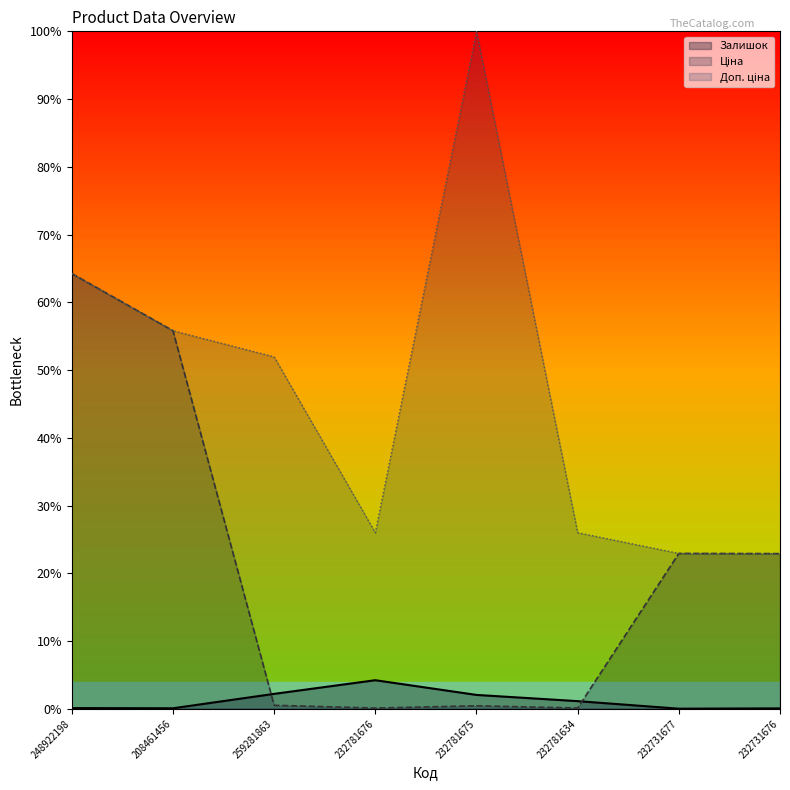

List the series in order of their peak value, lowest first.

Залишок, Ціна, Доп. ціна